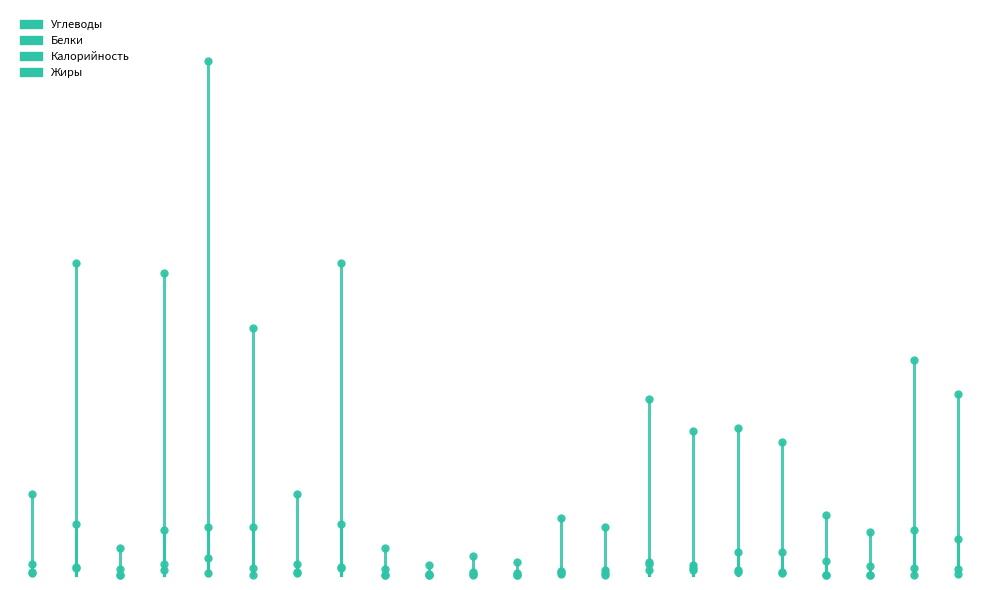

What is the sum of all Жиры values?

3.5